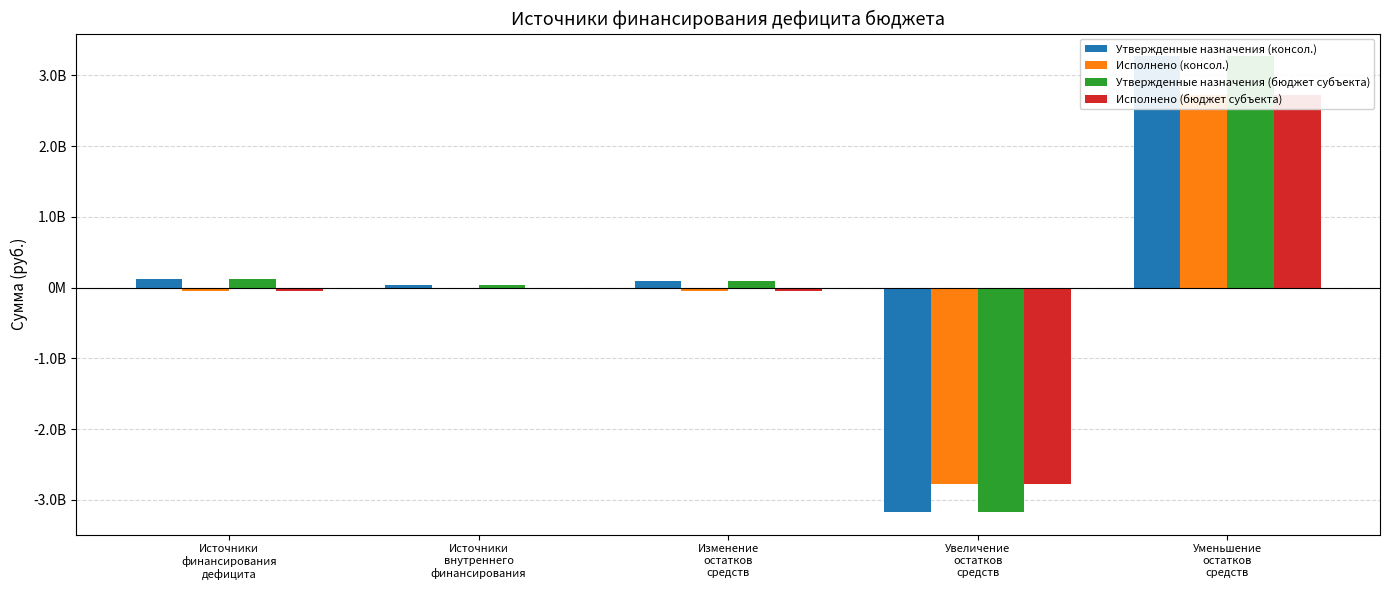

Reading left to right, what are all the values shown in this chart?

Утвержденные назначения (консол.): Источники
финансирования
дефицита=128018684.9	Источники
внутреннего
финансирования=30000000.0	Изменение
остатков
средств=98018684.9	Увеличение
остатков
средств=-3170223812.5	Уменьшение
остатков
средств=3268242497.4
Исполнено (консол.): Источники
финансирования
дефицита=-52495965.6	Источники
внутреннего
финансирования=0.0	Изменение
остатков
средств=-52495965.6	Увеличение
остатков
средств=-2777733386.8	Уменьшение
остатков
средств=2725237421.2
Утвержденные назначения (бюджет субъекта): Источники
финансирования
дефицита=128018684.9	Источники
внутреннего
финансирования=30000000.0	Изменение
остатков
средств=98018684.9	Увеличение
остатков
средств=-3170223812.5	Уменьшение
остатков
средств=3268242497.4
Исполнено (бюджет субъекта): Источники
финансирования
дефицита=-52495965.6	Источники
внутреннего
финансирования=0.0	Изменение
остатков
средств=-52495965.6	Увеличение
остатков
средств=-2777733386.8	Уменьшение
остатков
средств=2725237421.2